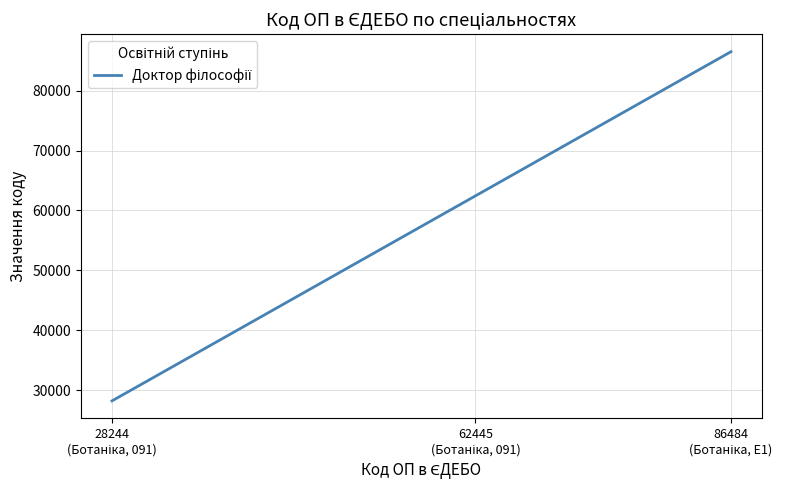

What is the difference between the maximum and second lowest values?

24039